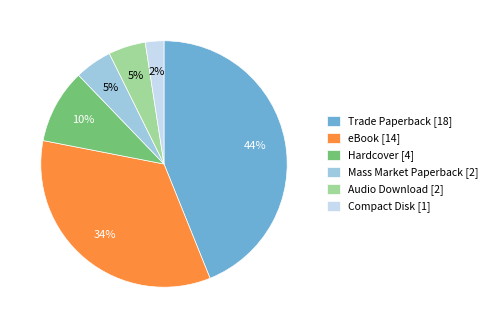

Does Hardcover represent more than half of the total?

No